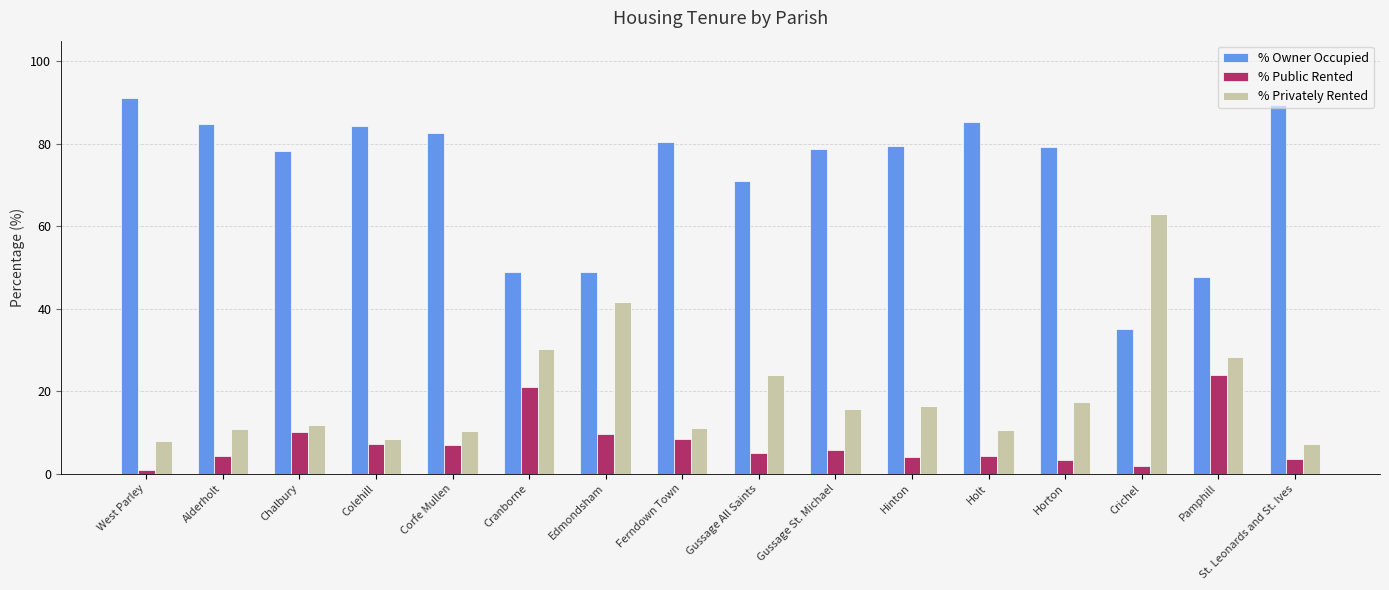

What is the smallest value displayed?

0.9